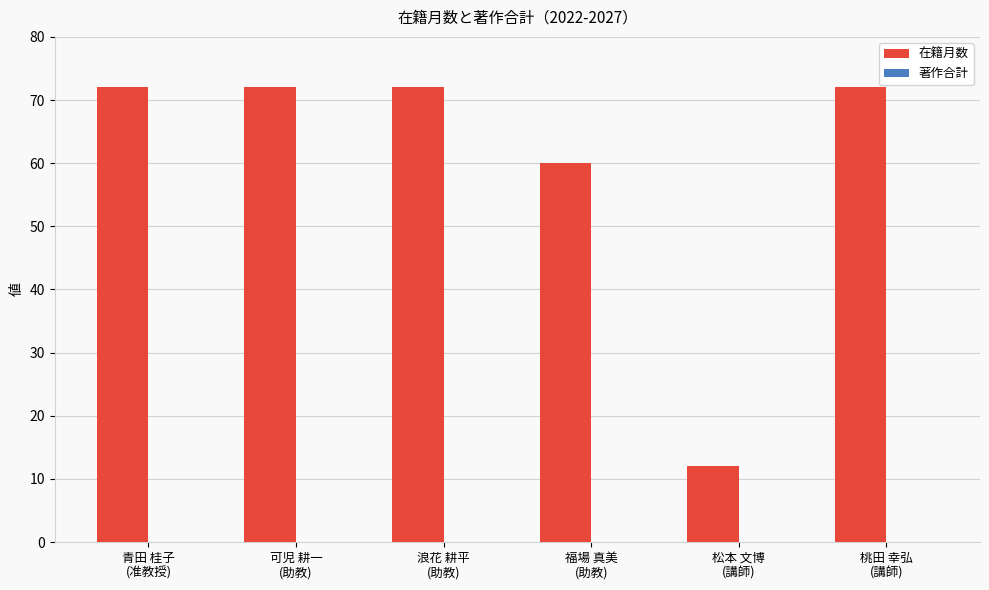

What is the smallest value displayed?

12